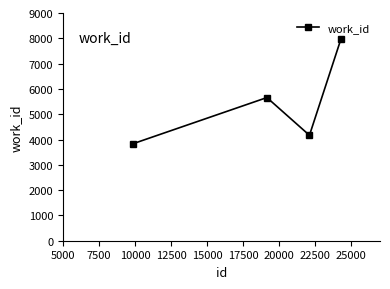

What is the value of the 1st point from the left?

3834